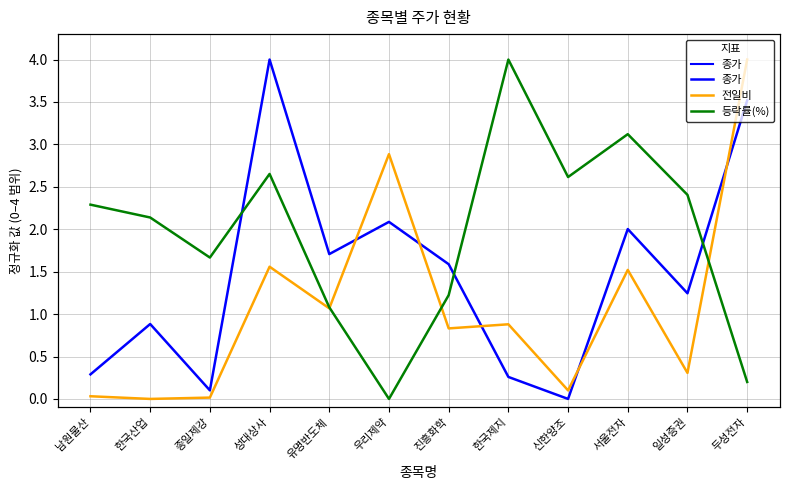

The 종가 series shows 2.8 at 서울전자. True or false?

False